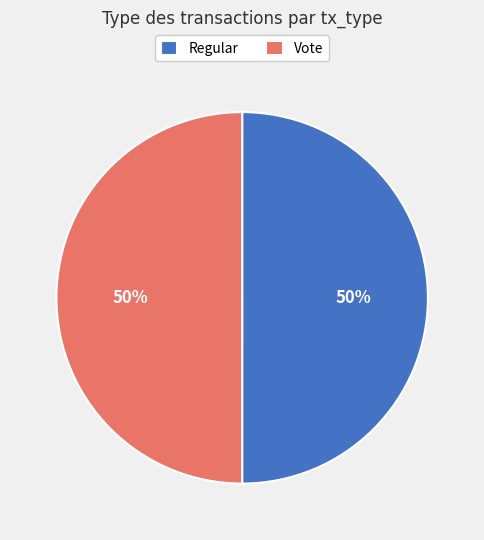

What percentage is the Vote slice, to the nearest percent?

50%